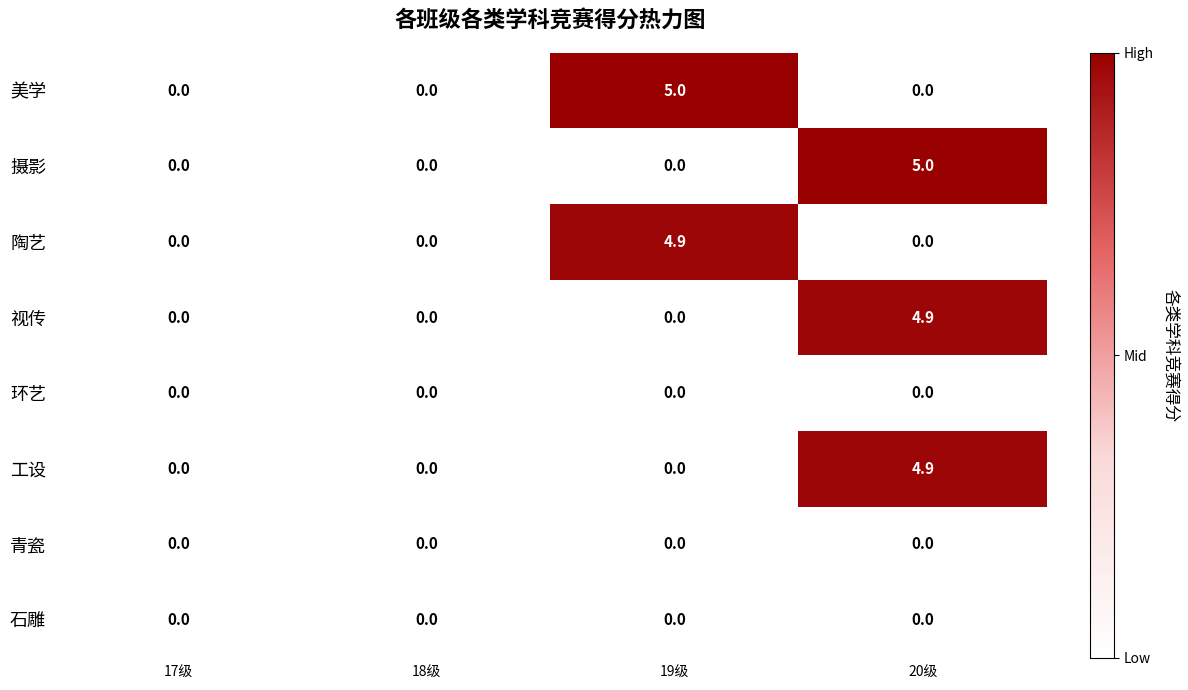

What is the greatest value displayed?

5.0